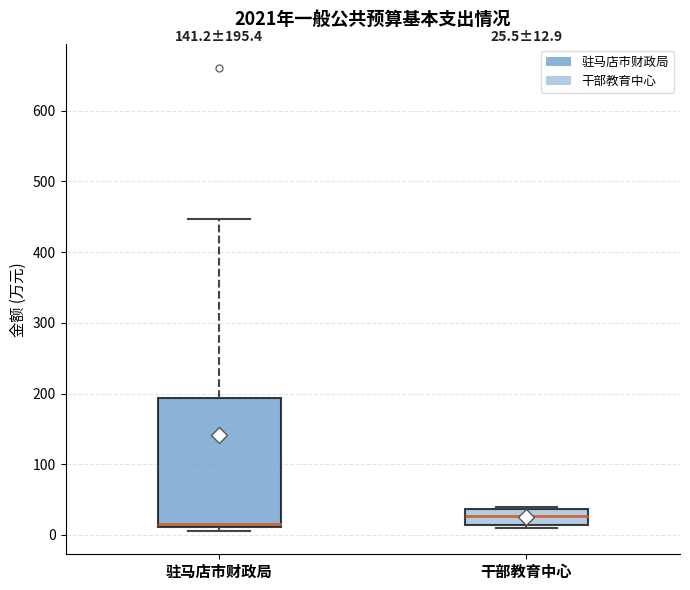

Comparing the boxes themselves (not the whiskers), which one is the tallest?

驻马店市财政局